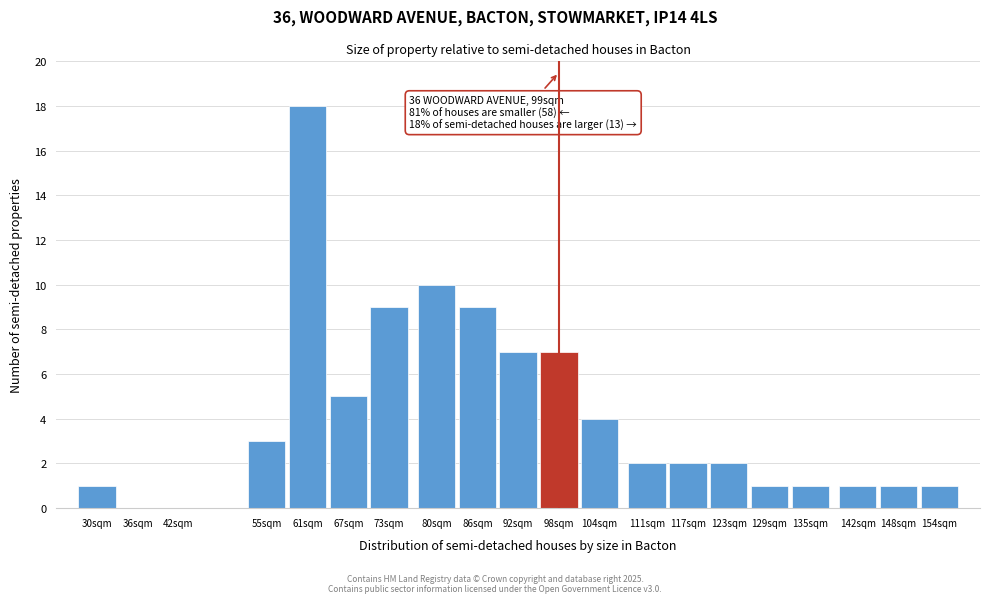

Reading left to right, extract all data points from this chart.

30sqm=1	36sqm=0	42sqm=0	55sqm=3	61sqm=18	67sqm=5	73sqm=9	80sqm=10	86sqm=9	92sqm=7	98sqm=7	104sqm=4	111sqm=2	117sqm=2	123sqm=2	129sqm=1	135sqm=1	142sqm=1	148sqm=1	154sqm=1